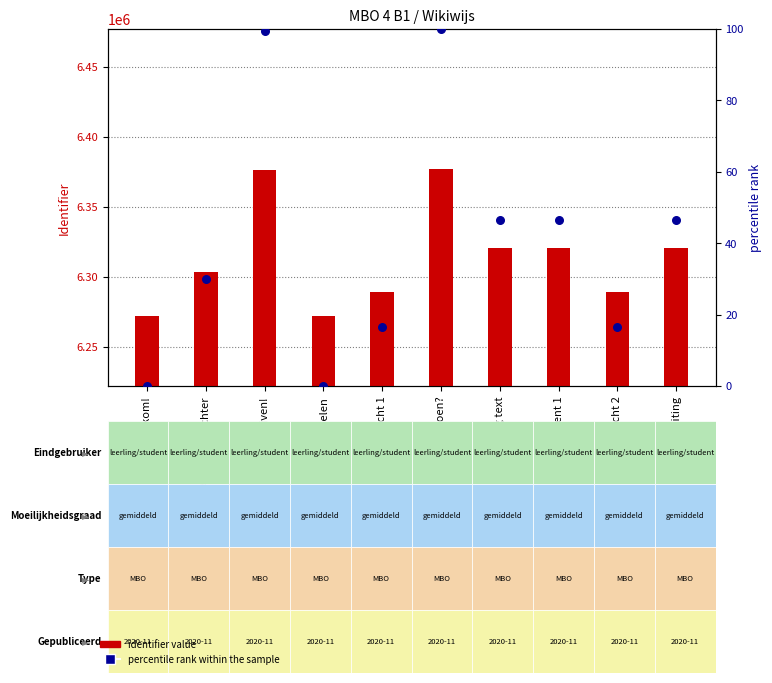

Which series has the largest total across all categories?

identifier value